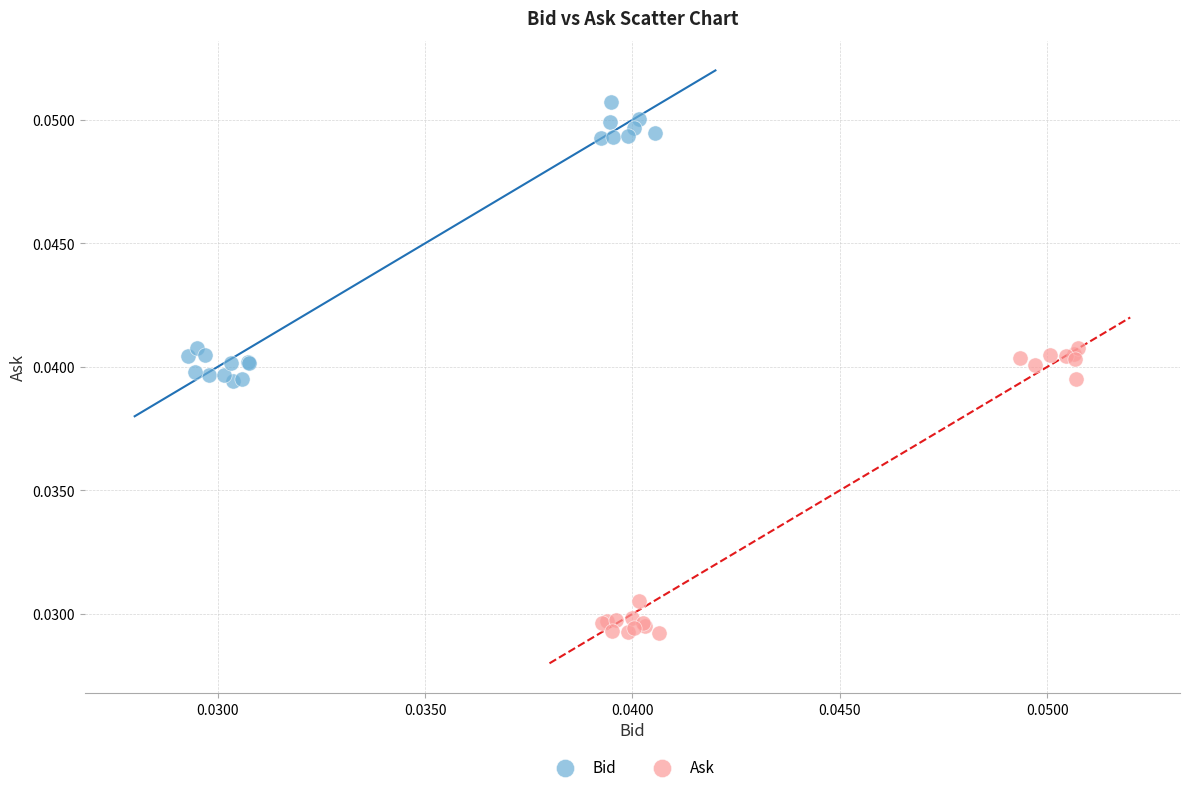

Which series contains the lowest Y value?

Ask